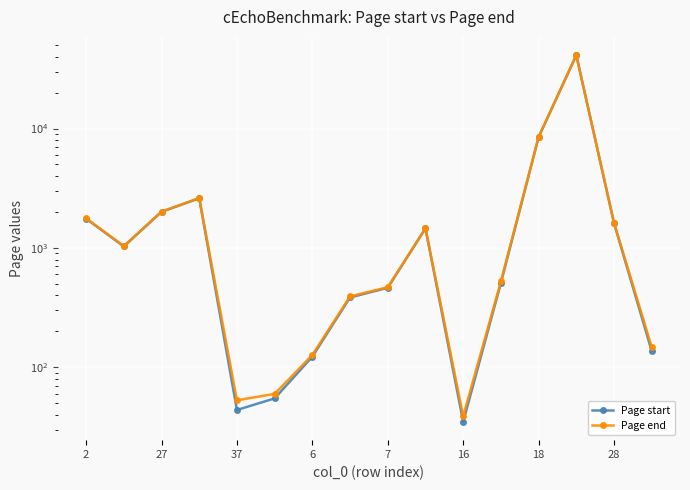

The Page start series shows 41066 at 13. True or false?

True